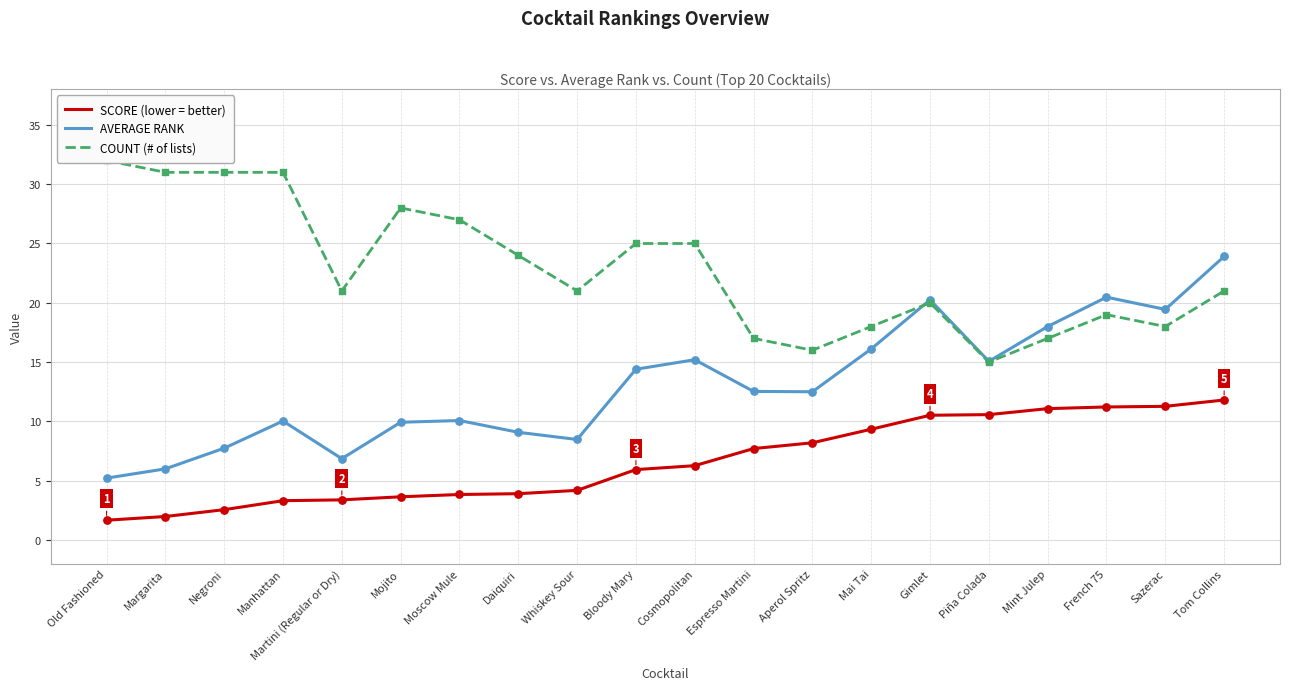

What is the total value across all series at Piña Colada?

40.6